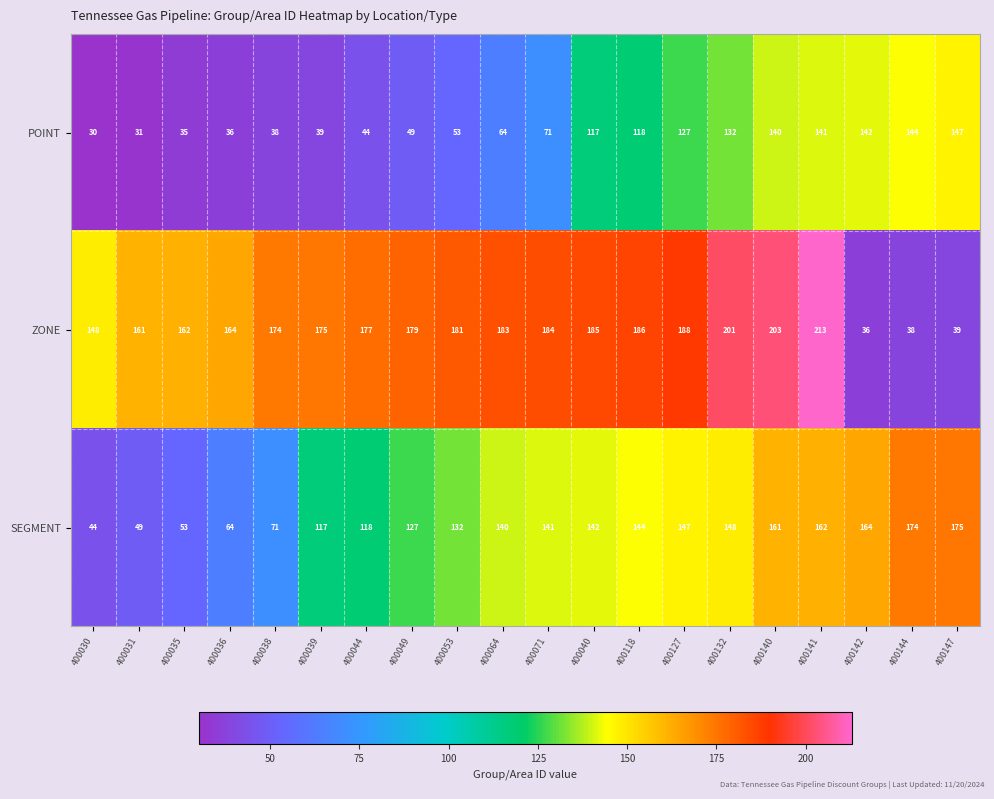

Rank the series at 400040 from lowest to highest value.

POINT, SEGMENT, ZONE